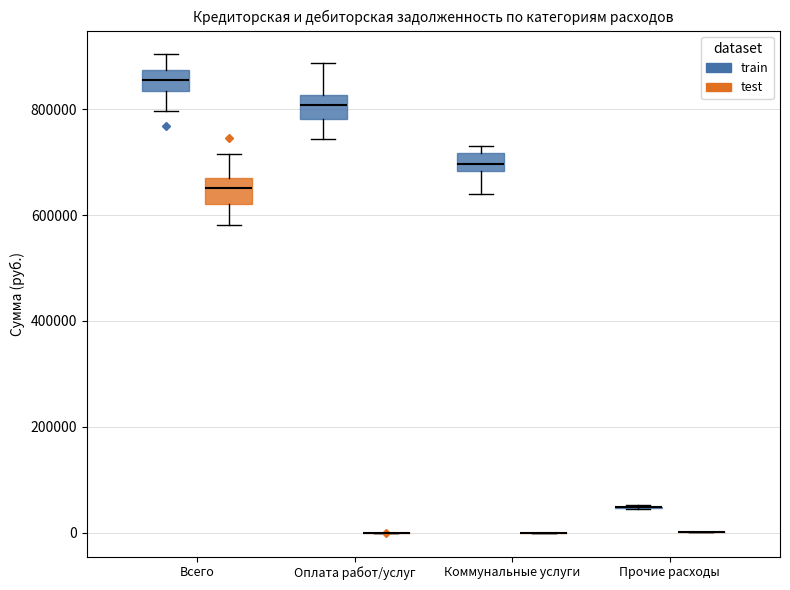

Reading left to right, read every box against the y-axis: the position of its median line, the range the box covers, and the ends of its whiskers. The values are not printed on the chart, so give them approximately, as read against the axis.

Всего (train): median 860000, box 840000 to 880000, whiskers 800000 to 900000
Всего (test): median 660000 (inside the box), box 620000 to 660000, whiskers 580000 to 720000
Оплата работ/услуг (train): median 800000, box 780000 to 820000, whiskers 740000 to 880000
Оплата работ/услуг (test): box collapsed to a line at 0, whiskers 0 to 0
Коммунальные услуги (train): median 700000, box 680000 to 720000, whiskers 640000 to 720000 (just above the box's upper edge)
Коммунальные услуги (test): box collapsed to a line at 0, whiskers 0 to 0
Прочие расходы (train): box collapsed to a line at 40000, whiskers 40000 to 60000
Прочие расходы (test): box collapsed to a line at 0, whiskers 0 to 0